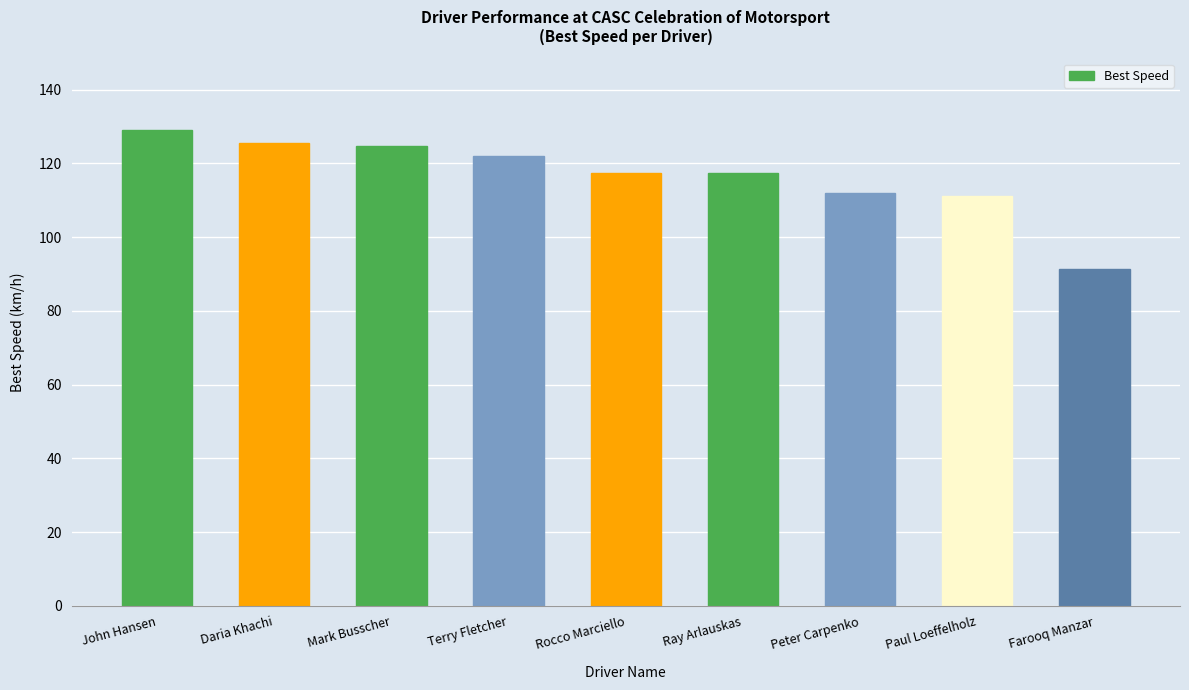

Count the number of data series in this chart.

1